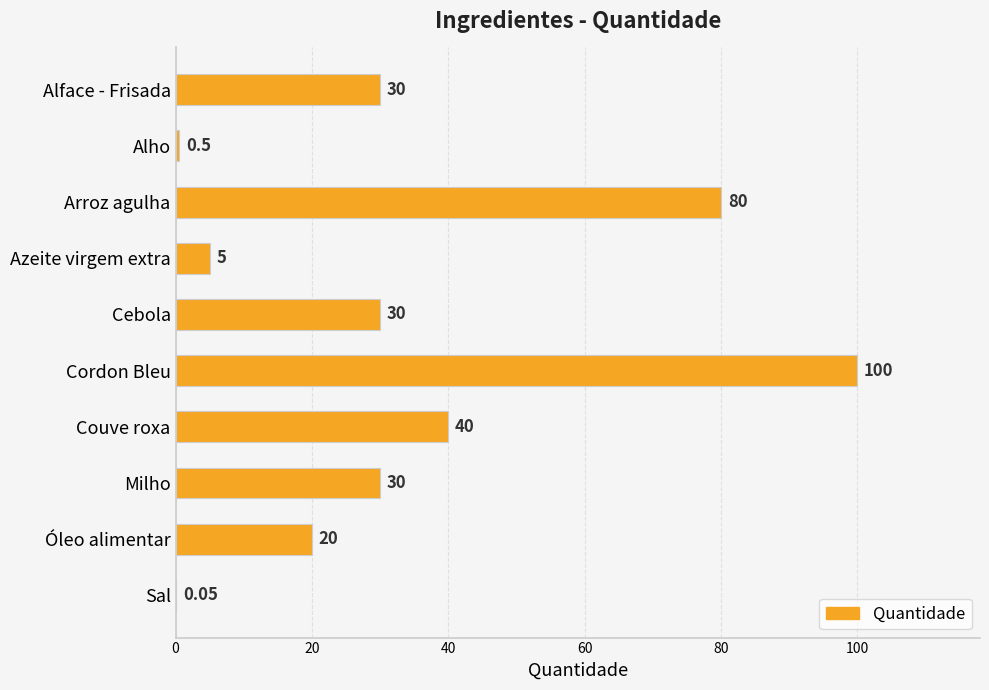

What is the sum of the values at Couve roxa and Óleo alimentar?

60.0